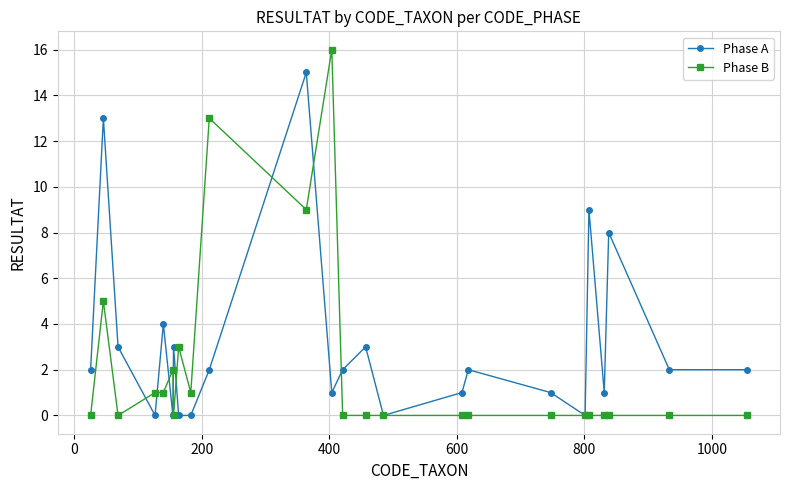

What is the value of the Phase B point at the 12th from the left?

16